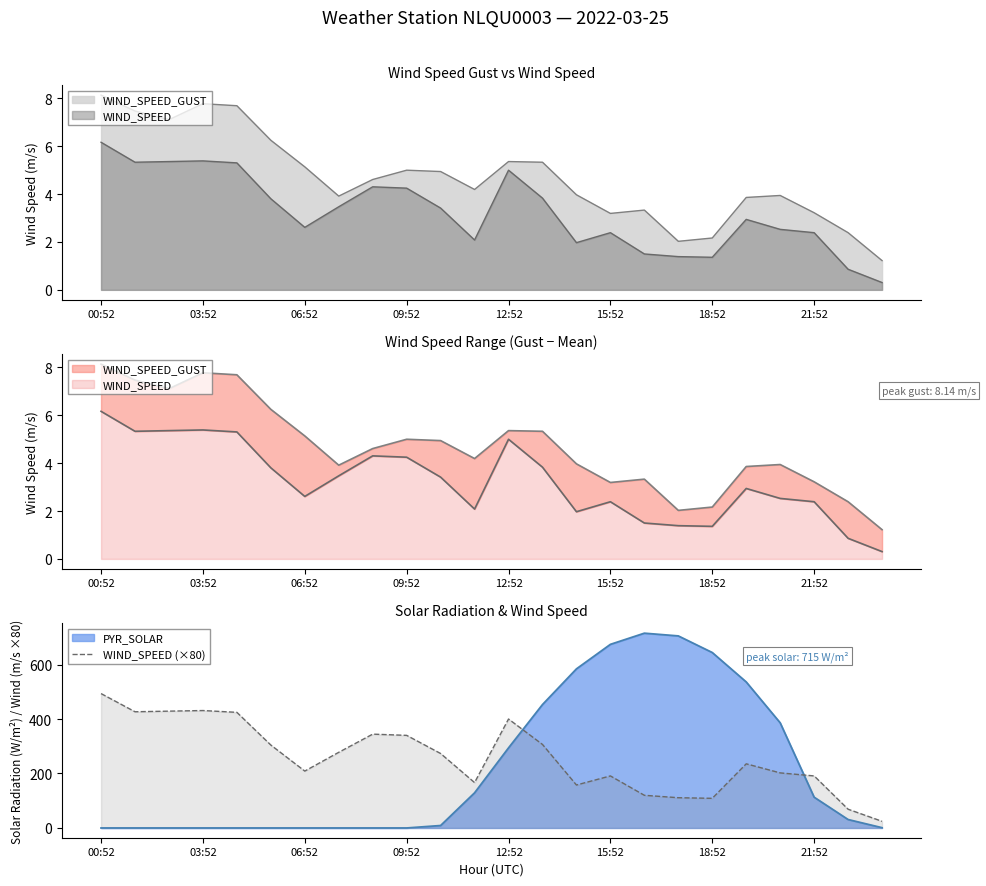

How many points are higher than both their immediate neighbors (excluding endpoints)?

5